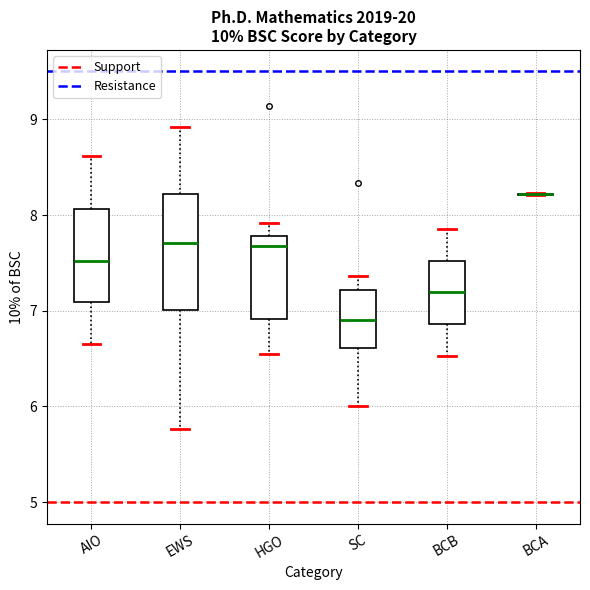

Reading left to right, transcribe this box plot: for each box, give where its median line is, the range the box spans, and where its two whiskers end, as read against the y-axis. The values are not printed on the chart, so give them approximately, as read against the axis.

AIO: median 7.5, box 7.1 to 8.1, whiskers 6.7 to 8.6
EWS: median 7.7, box 7.0 to 8.2, whiskers 5.8 to 8.9
HGO: median 7.7, box 6.9 to 7.8, whiskers 6.5 to 7.9
SC: median 6.9, box 6.6 to 7.2, whiskers 6.0 to 7.4
BCB: median 7.2, box 6.9 to 7.5, whiskers 6.5 to 7.9
BCA: box collapsed to a line at 8.2, whiskers 8.2 to 8.2